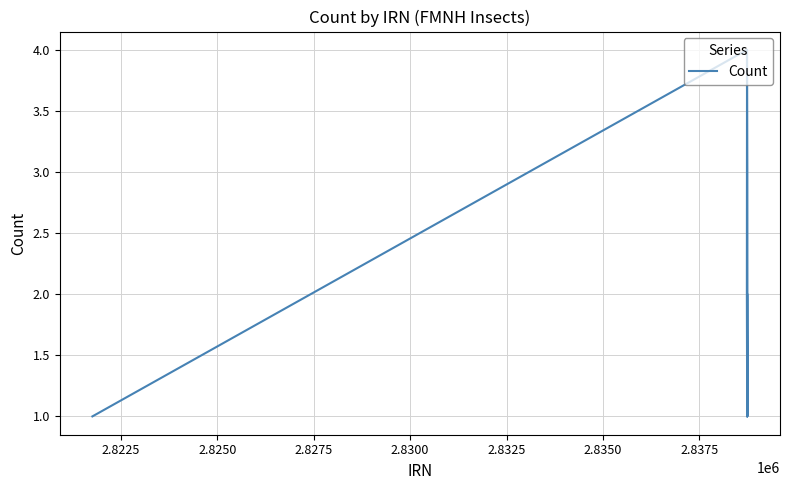

What is the minimum value shown in the chart?

1